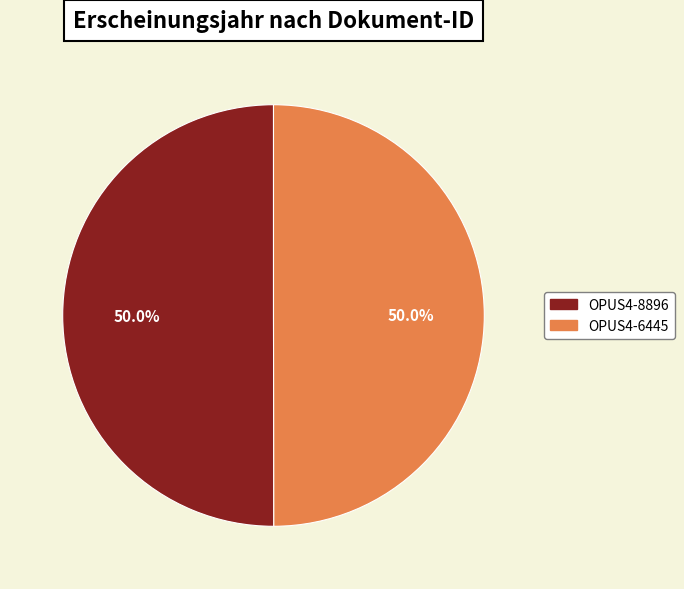

To the nearest percent, what is the combined percentage of OPUS4-8896 and OPUS4-6445?

100%